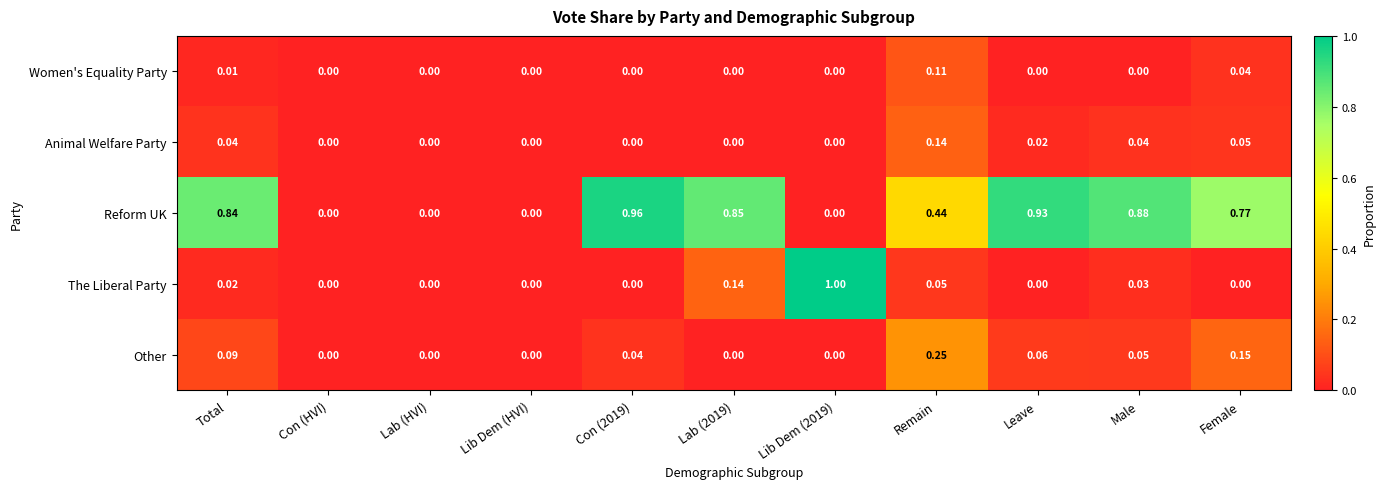

Is the value of The Liberal Party at Male greater than the value of Animal Welfare Party at Male?

No